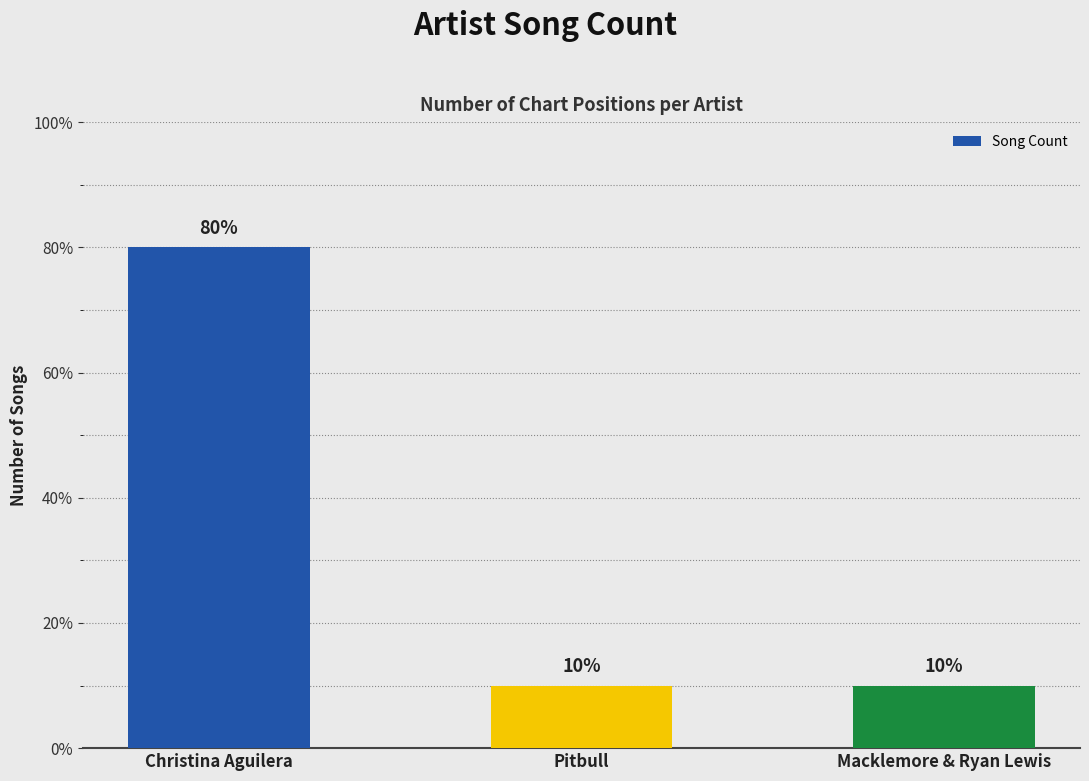

Reading left to right, transcribe all the data shown in this chart.

Christina Aguilera=8	Pitbull=1	Macklemore & Ryan Lewis=1